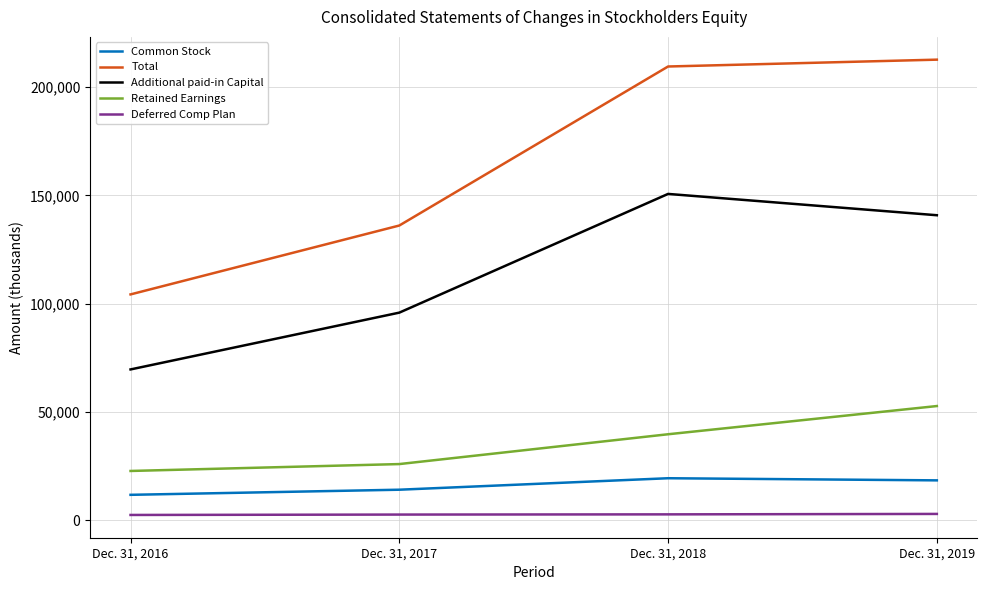

What is the total value across all series at Dec. 31, 2018?

421896